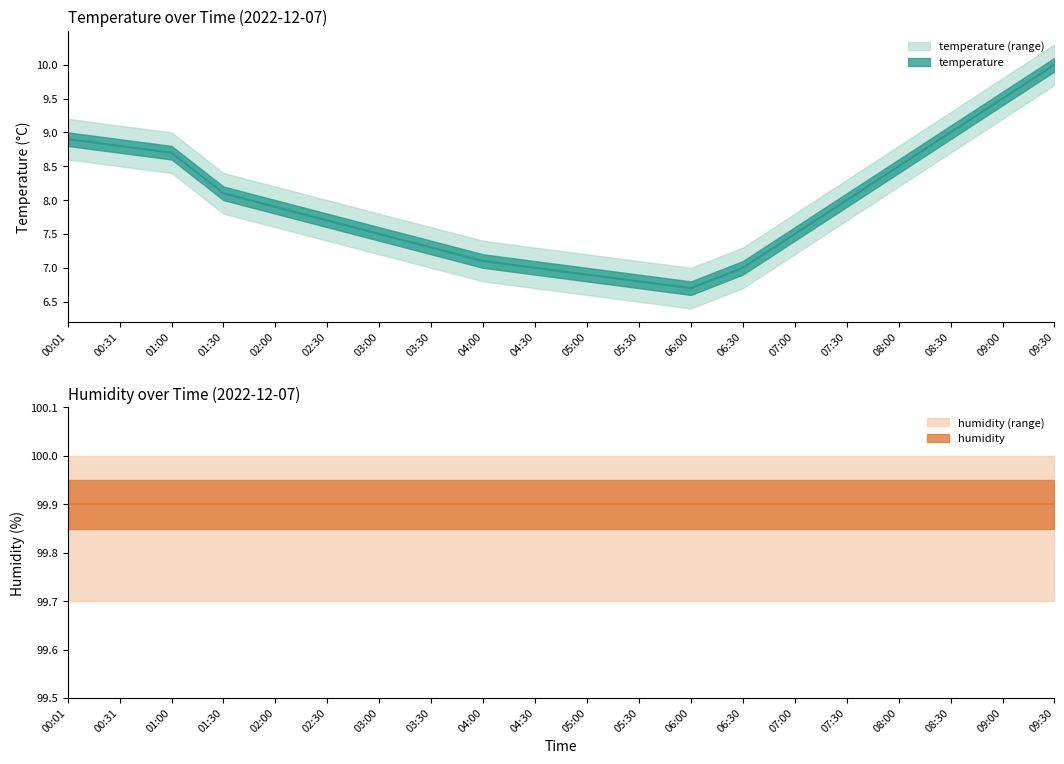

What is the sum of the values at 00:01 and 07:00?

16.4